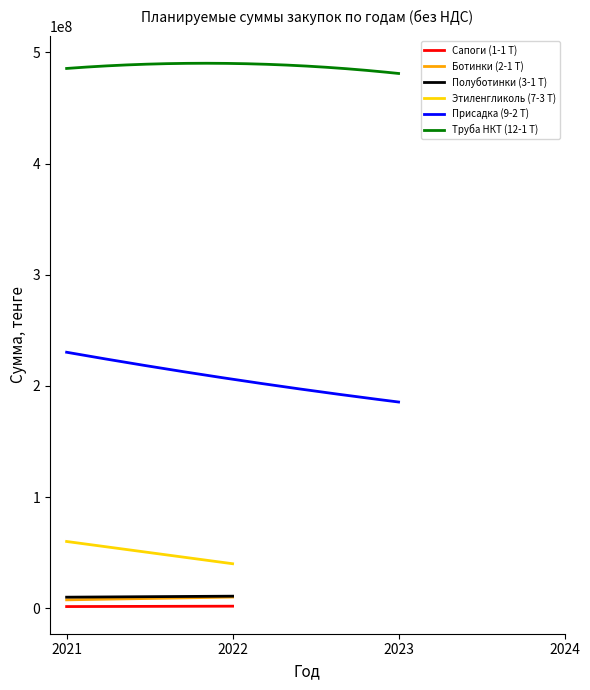

True or false: Труба НКТ (12-1 Т) and Присадка (9-2 Т) intersect in this chart.

False